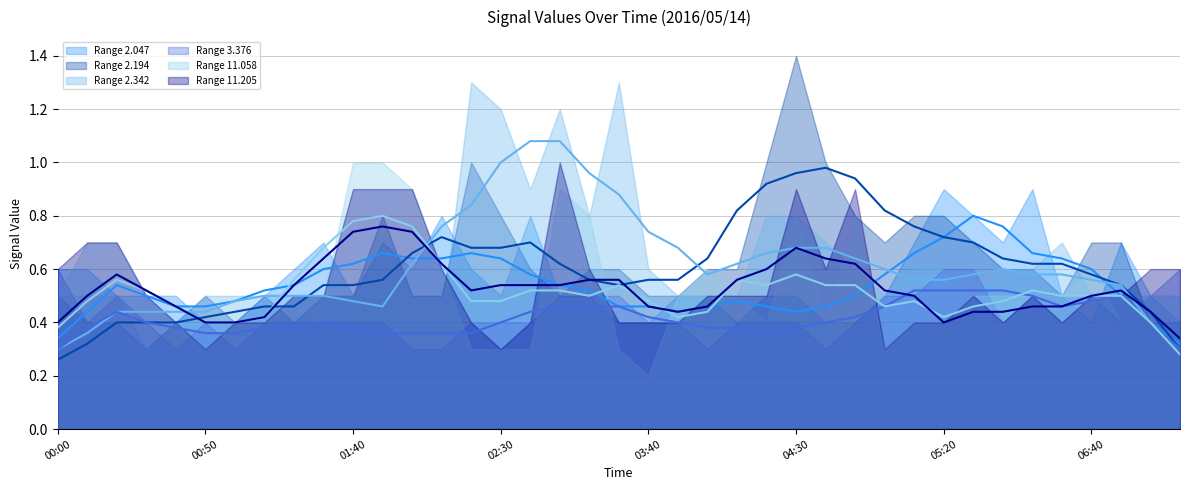

Reading right to left, what are all the values shown in this chart?

  2.047 (avg): 0.3	0.4	0.5	0.6	0.6	0.7	0.8	0.8	0.7	0.7	0.6	0.5	0.5	0.4	0.5	0.5	0.5	0.4	0.5	0.5	0.5	0.5	0.6	0.6	0.7	0.6	0.6	0.7	0.6	0.6	0.5	0.5	0.5	0.5	0.5	0.5	0.5	0.4	0.3
  2.194 (avg): 0.3	0.4	0.5	0.6	0.6	0.6	0.6	0.7	0.7	0.8	0.8	0.9	1.0	1.0	0.9	0.8	0.6	0.6	0.6	0.5	0.6	0.6	0.7	0.7	0.7	0.7	0.7	0.6	0.5	0.5	0.5	0.5	0.4	0.4	0.4	0.4	0.4	0.3	0.3
  2.342 (avg): 0.3	0.4	0.5	0.6	0.6	0.6	0.6	0.6	0.6	0.6	0.6	0.6	0.7	0.7	0.7	0.6	0.6	0.7	0.7	0.9	1.0	1.1	1.1	1.0	0.8	0.8	0.6	0.5	0.5	0.5	0.5	0.5	0.5	0.4	0.4	0.4	0.4	0.4	0.3
  3.376 (avg): 0.3	0.4	0.5	0.5	0.5	0.5	0.5	0.5	0.5	0.5	0.5	0.4	0.4	0.4	0.4	0.4	0.4	0.4	0.4	0.5	0.5	0.5	0.4	0.4	0.4	0.4	0.4	0.4	0.4	0.4	0.4	0.4	0.4	0.4	0.4	0.4	0.4	0.4	0.3
 11.058 (avg): 0.3	0.4	0.5	0.5	0.5	0.5	0.5	0.5	0.4	0.5	0.5	0.5	0.5	0.6	0.5	0.6	0.4	0.4	0.5	0.5	0.5	0.5	0.5	0.5	0.5	0.6	0.8	0.8	0.8	0.7	0.6	0.4	0.4	0.4	0.5	0.5	0.6	0.5	0.4
 11.205 (avg): 0.3	0.4	0.5	0.5	0.5	0.5	0.4	0.4	0.4	0.5	0.5	0.6	0.6	0.7	0.6	0.6	0.5	0.4	0.5	0.6	0.6	0.5	0.5	0.5	0.5	0.6	0.7	0.8	0.7	0.6	0.5	0.4	0.4	0.4	0.5	0.5	0.6	0.5	0.4